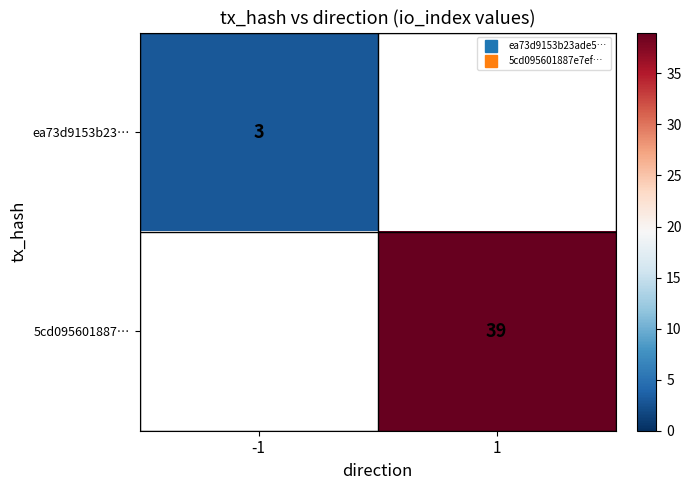

At which label does ea73d9153b23… reach its minimum?

-1